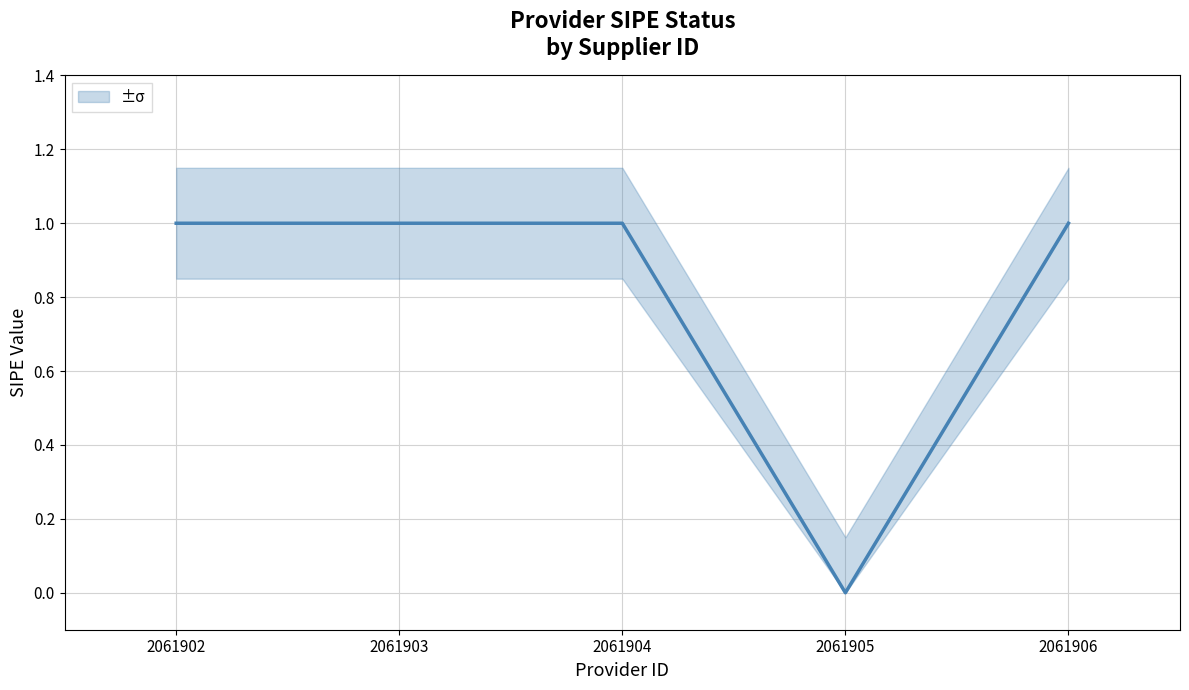

At which category does the chart reach its minimum across all series?

2061905